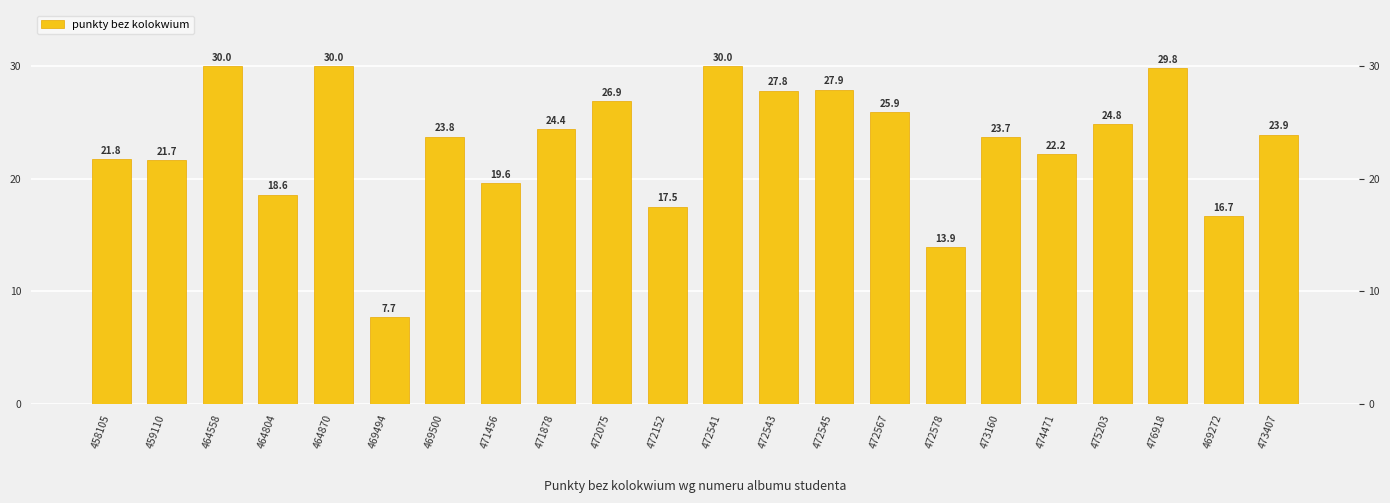

What position from the left is 469272?

21